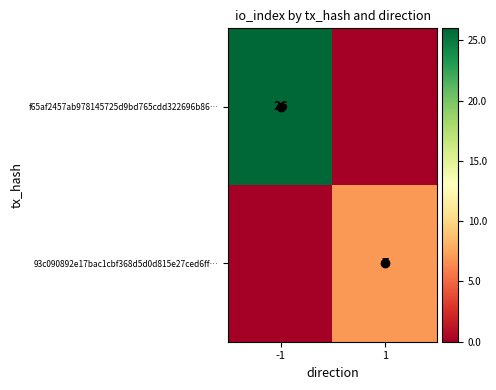

Which series has the largest range (max minus min)?

f65af2457ab978145725d9bd765cdd322696b86…